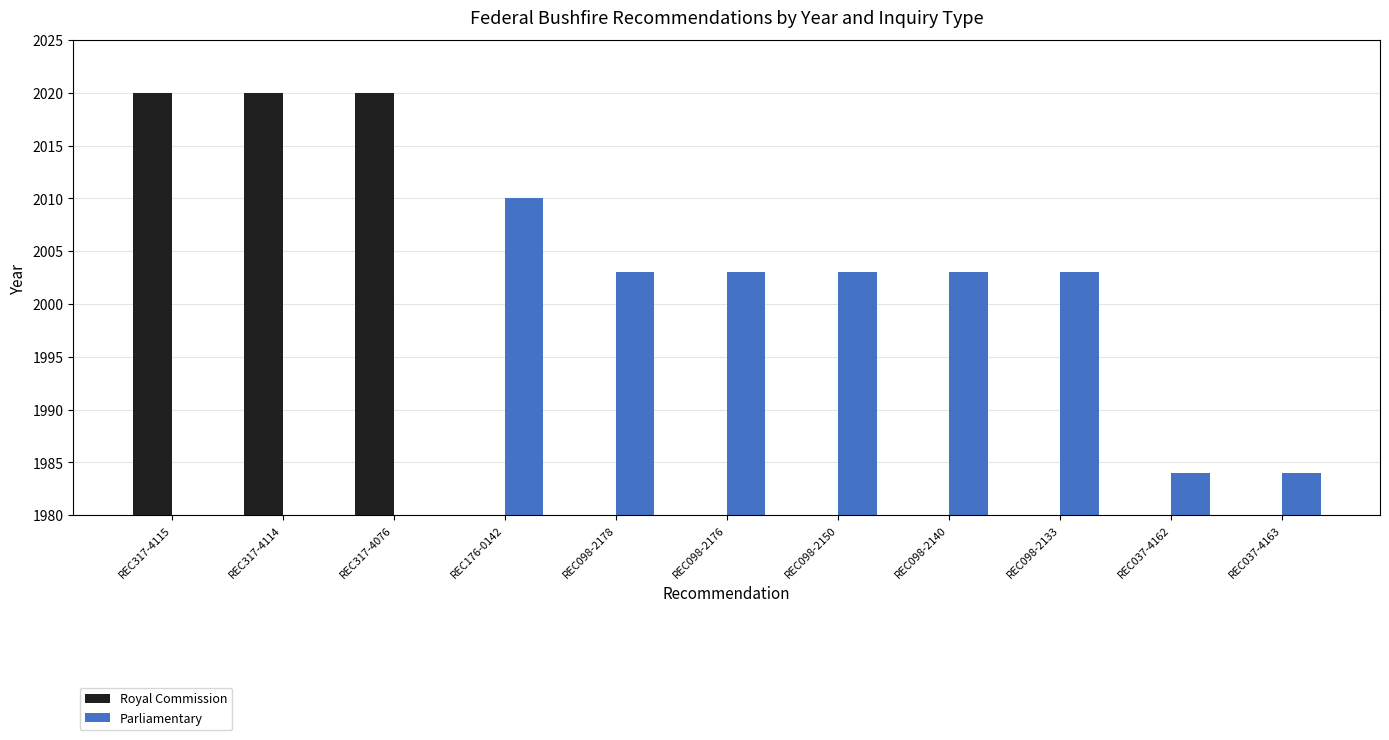

What is the greatest value displayed?

2020